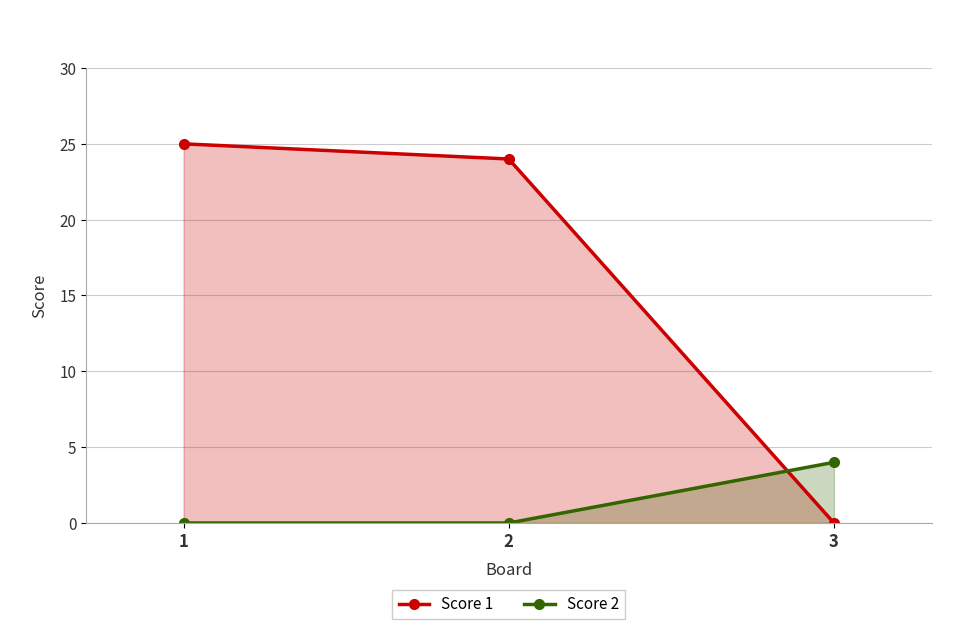

List the series in order of their overall mean, lowest first.

Score 2, Score 1